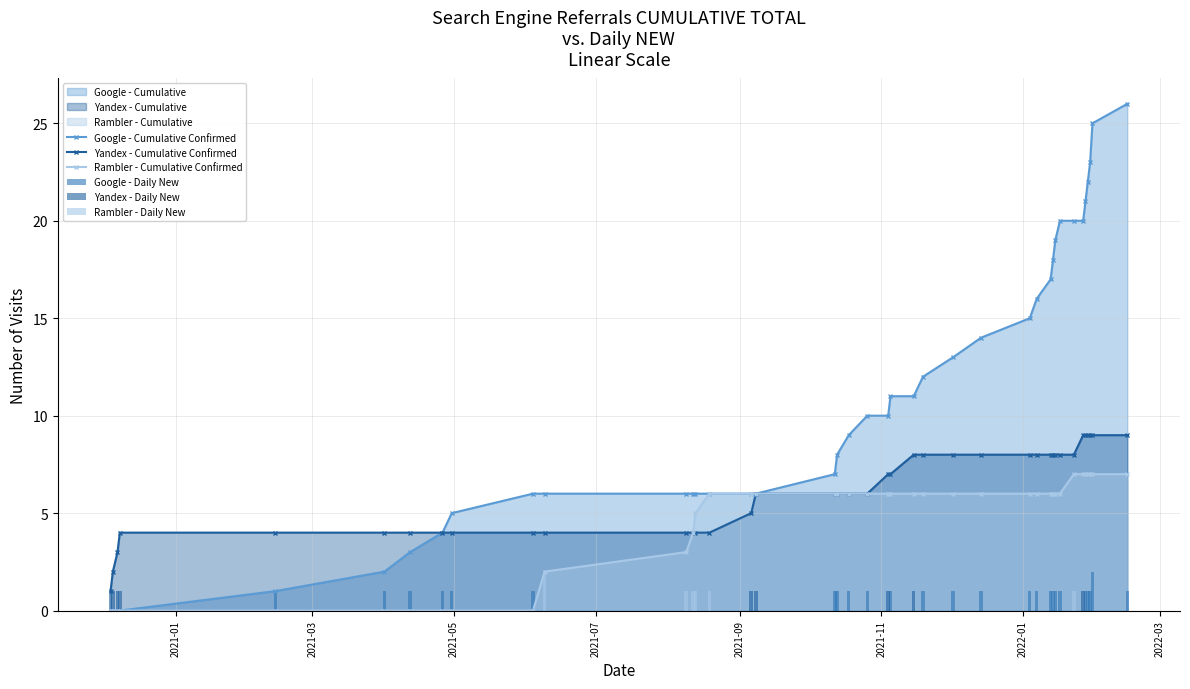

How many values in the Yandex - Cumulative Confirmed series exceed 6?

19